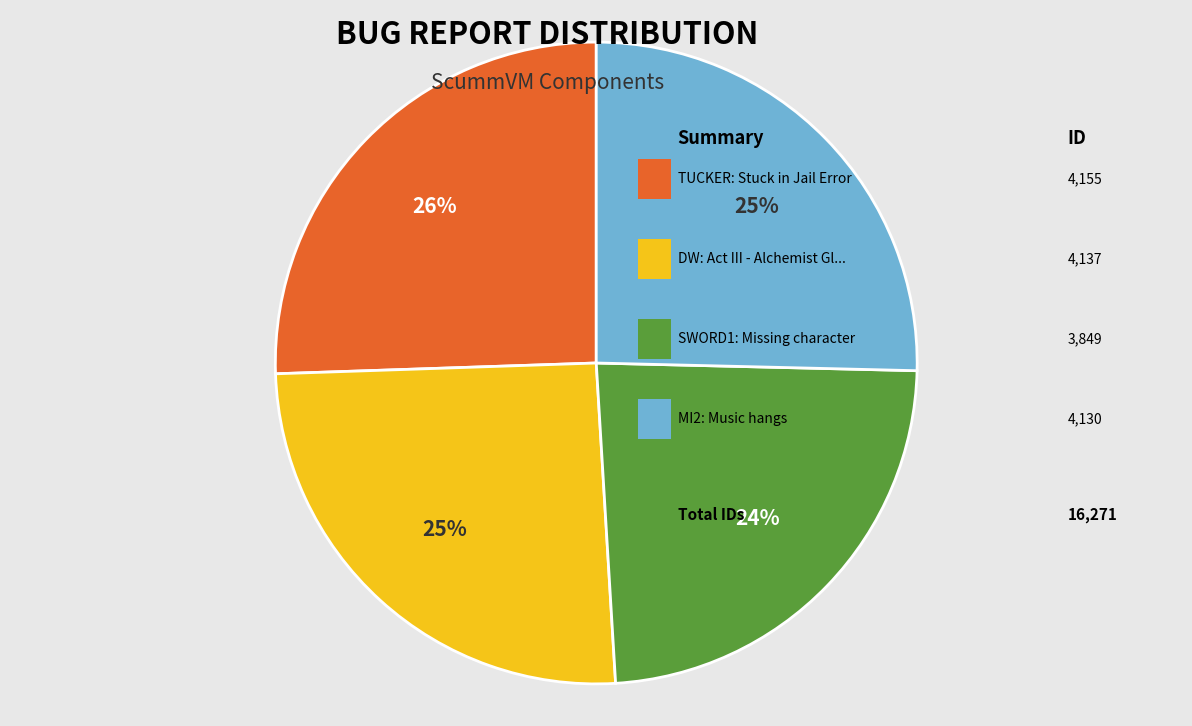

Is there a majority slice in this chart?

No